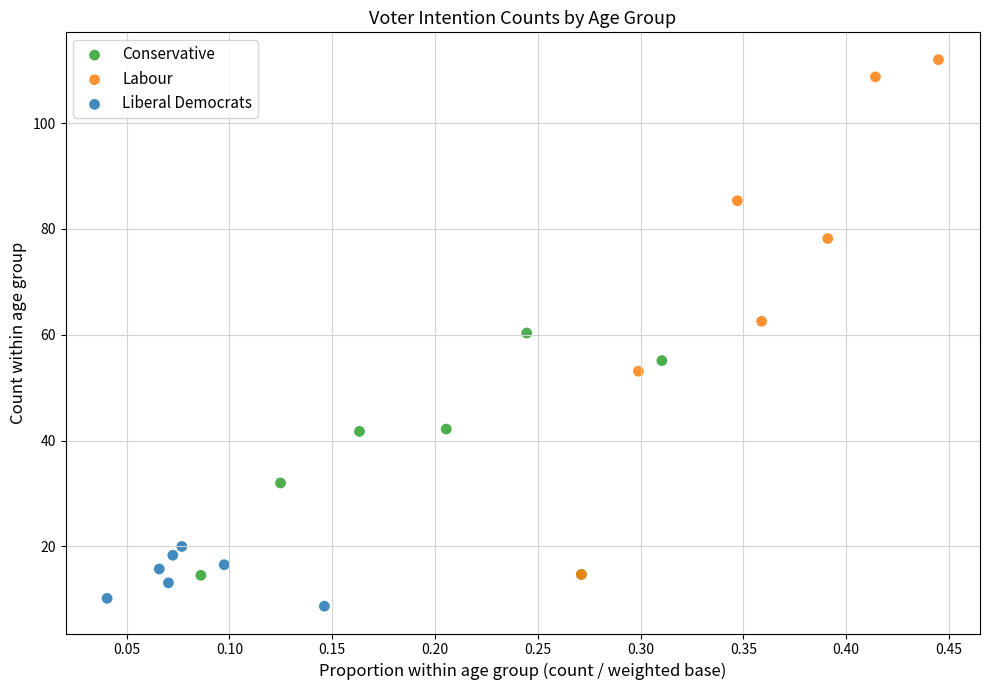

Which series contains the lowest Y value?

Liberal Democrats